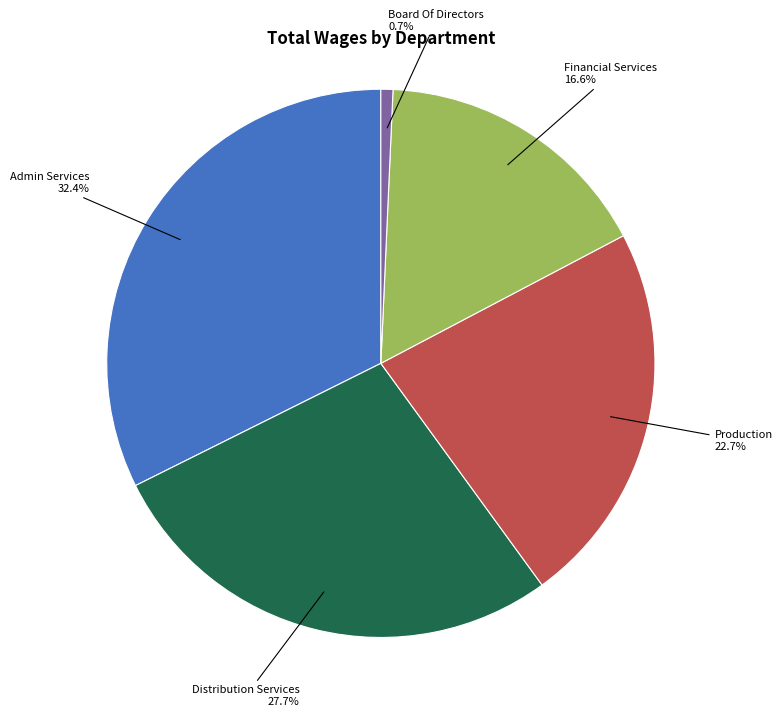

Does any single category account for the majority?

No